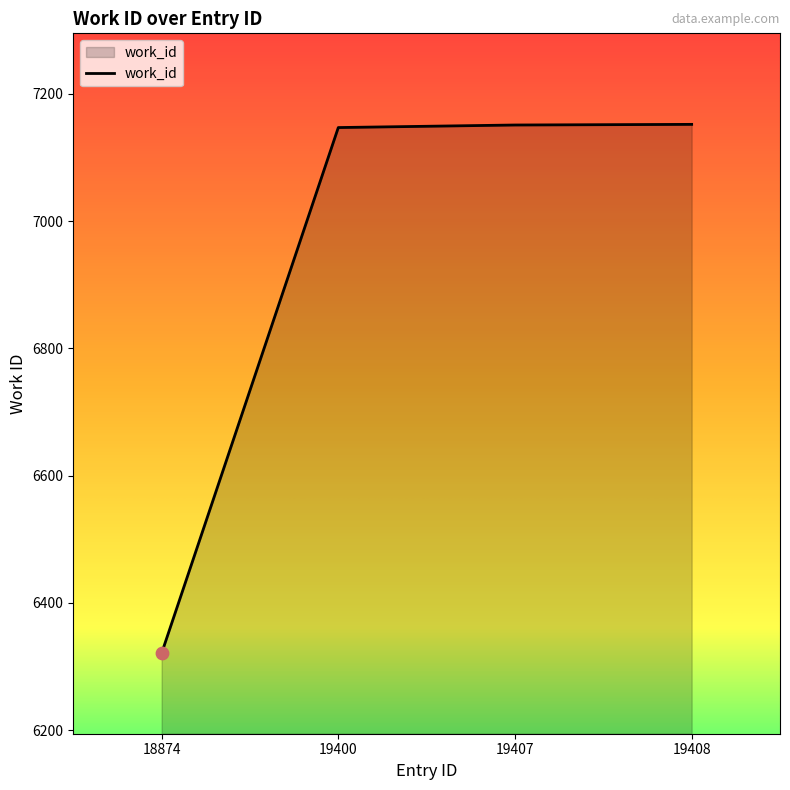

Which has a higher value, 18874 or 19408?

19408